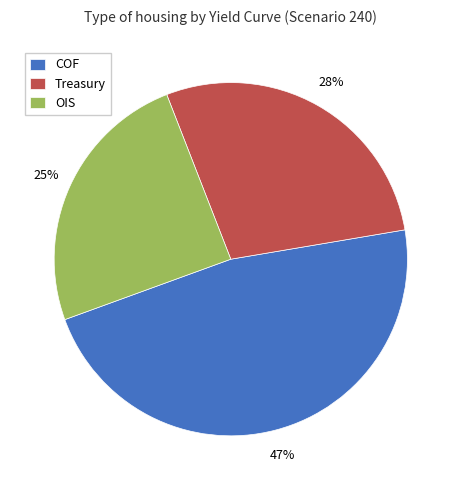

What is the ratio of the value at OIS to the value at Treasury?

0.9